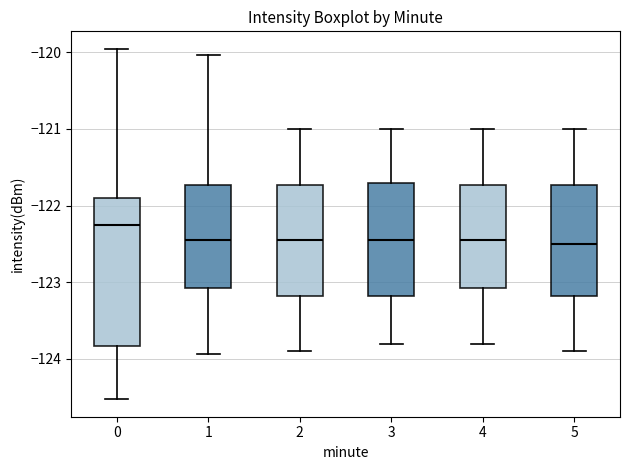

Reading left to right, read every box against the y-axis: the position of its median line, the range the box covers, and the ends of its whiskers. The values are not printed on the chart, so give them approximately, as read against the axis.

0: median -122.3, box -123.8 to -121.9, whiskers -124.5 to -120.0
1: median -122.4, box -123.1 to -121.7, whiskers -123.9 to -120.0
2: median -122.4, box -123.2 to -121.7, whiskers -123.9 to -121.0
3: median -122.4, box -123.2 to -121.7, whiskers -123.8 to -121.0
4: median -122.4, box -123.1 to -121.7, whiskers -123.8 to -121.0
5: median -122.5, box -123.2 to -121.7, whiskers -123.9 to -121.0